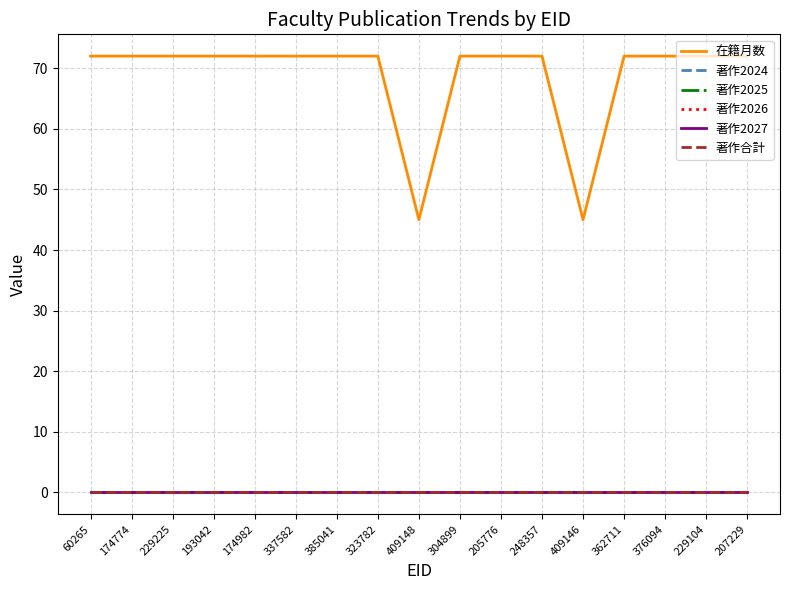

At 174982, list the series in order from smallest to largest.

著作2024, 著作2025, 著作2026, 著作2027, 著作合計, 在籍月数